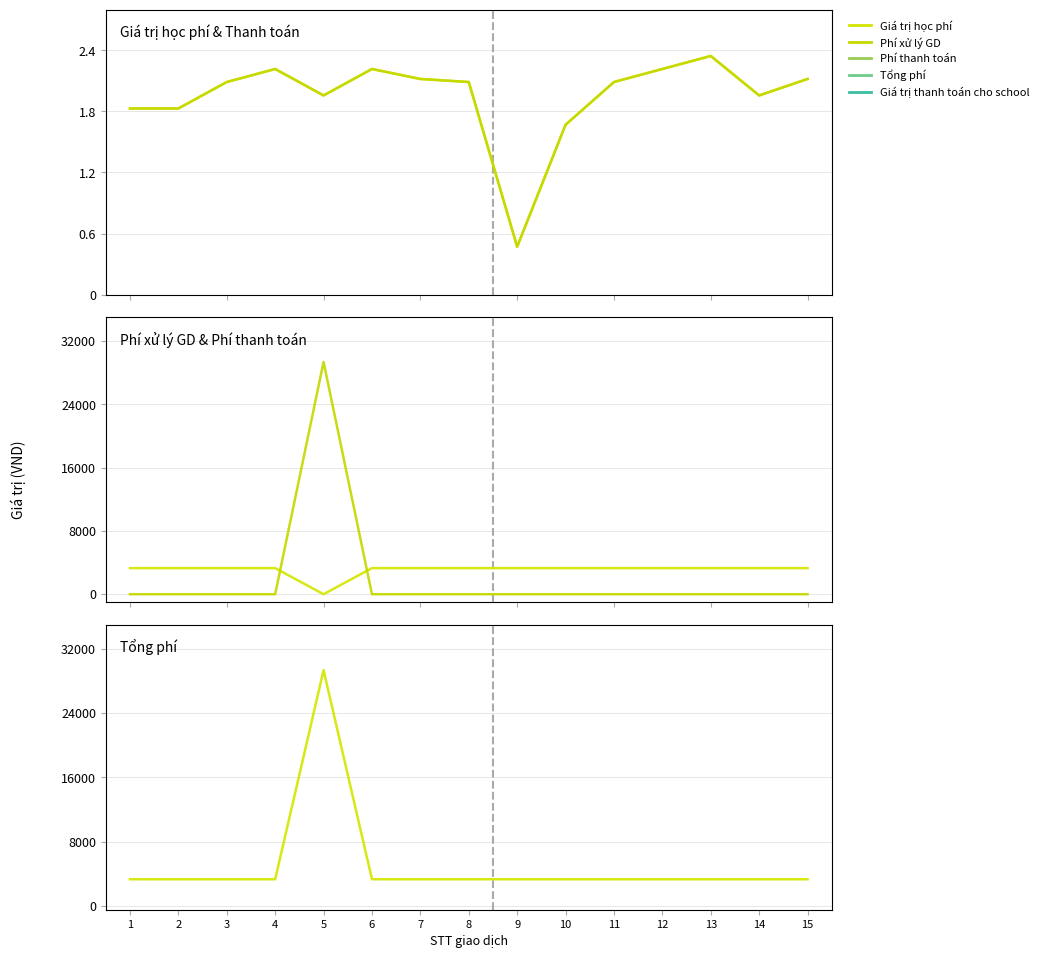

Reading left to right, transcribe all the data shown in this chart.

Giá trị học phí: 1829220	1829220	2089220	2217220	1957220	2217220	2119220	2089220	470000	1669220	2089220	2217220	2345220	1957220	2119220
Giá trị thanh toán cho school: 1829220	1829220	2089220	2217220	1957220	2217220	2119220	2089220	470000	1669220	2089220	2217220	2345220	1957220	2119220
Phí xử lý GD: 3300	3300	3300	3300	0	3300	3300	3300	3300	3300	3300	3300	3300	3300	3300
Phí thanh toán: 0	0	0	0	29358	0	0	0	0	0	0	0	0	0	0
Tổng phí: 3300	3300	3300	3300	29358	3300	3300	3300	3300	3300	3300	3300	3300	3300	3300